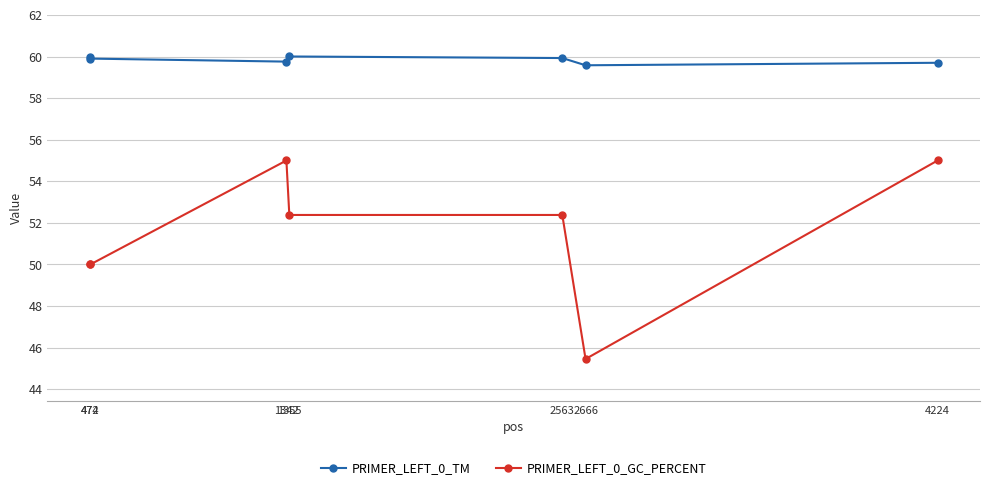

True or false: PRIMER_LEFT_0_GC_PERCENT and PRIMER_LEFT_0_TM intersect in this chart.

False